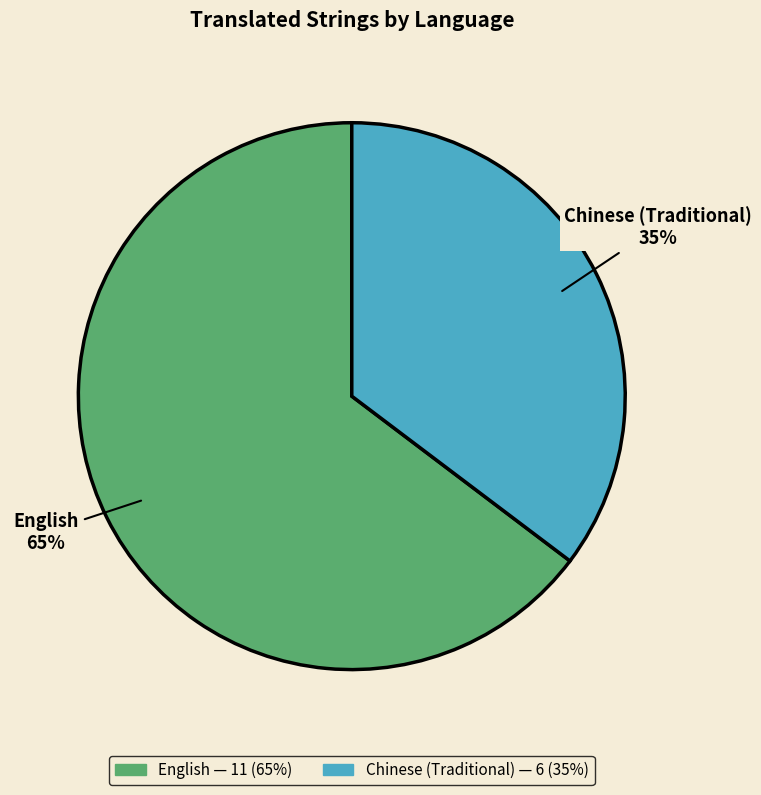

Between Chinese (Traditional) and English, which is larger?

English